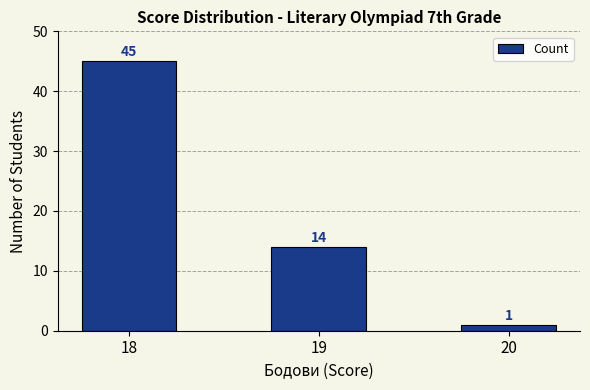

How many data points are less than 14?

1